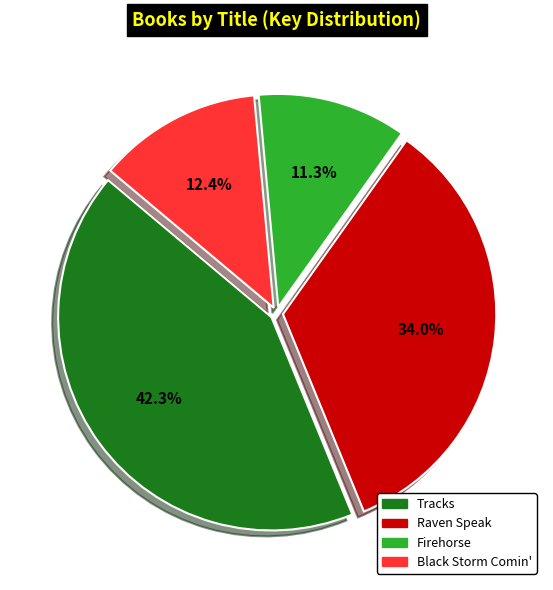

The Firehorse slice represents 24% of the pie. True or false?

False